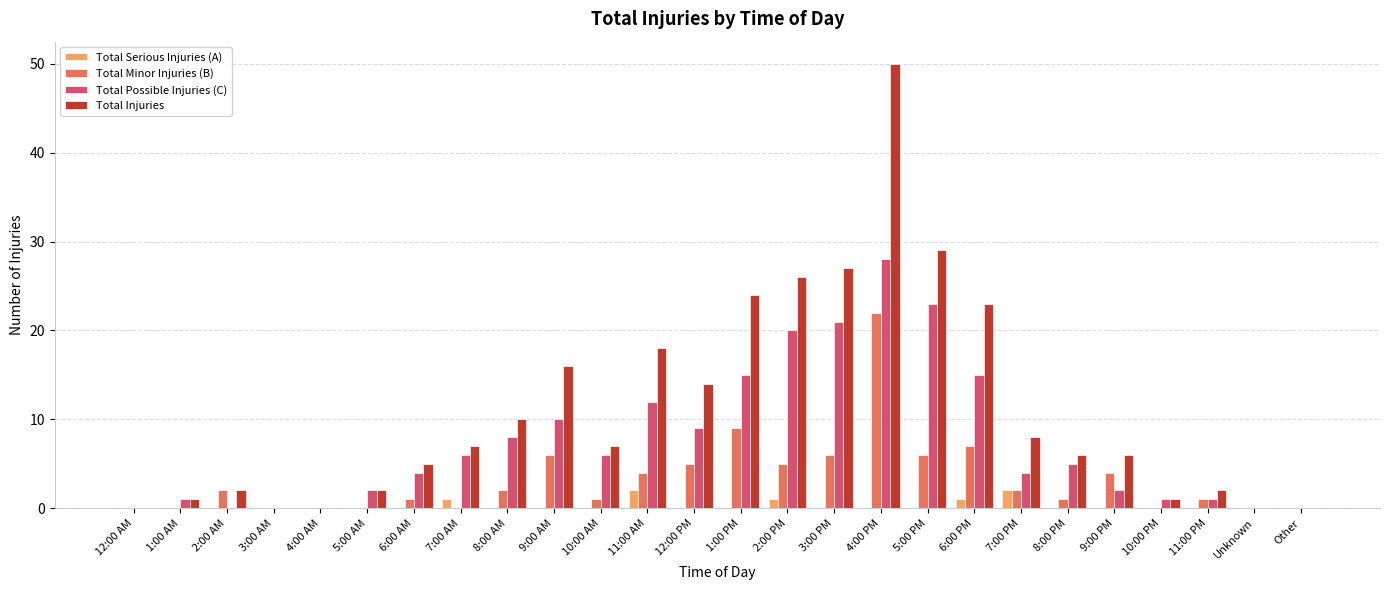

What is the greatest value displayed?

50